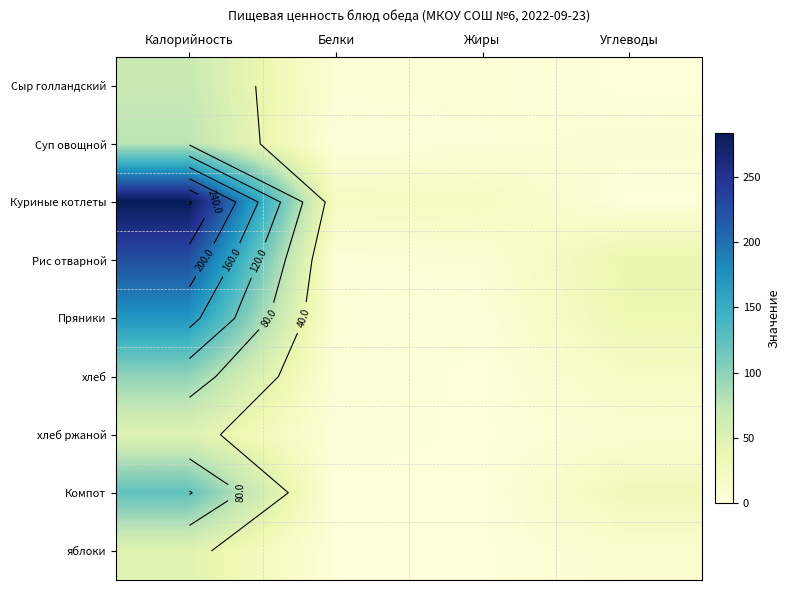

What is the total value across all series at Углеводы?

148.6